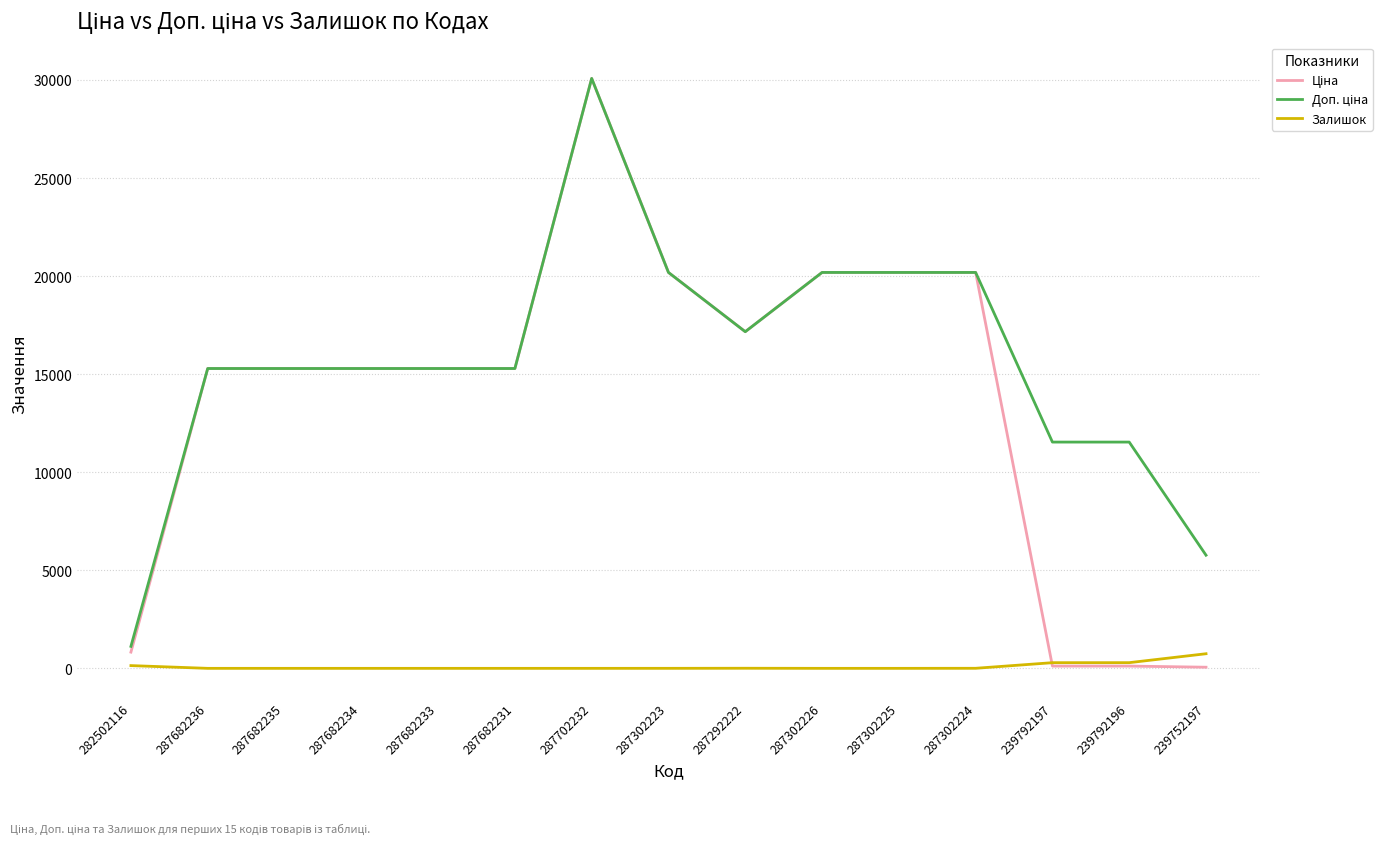

What is the total value across all series at 287682233?

30576.0